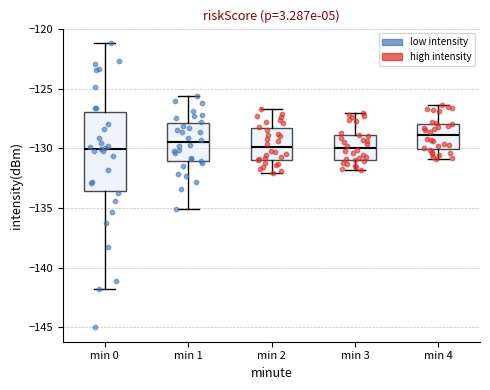

Which box is the tallest, from its lower edge to its upper edge?

min 0